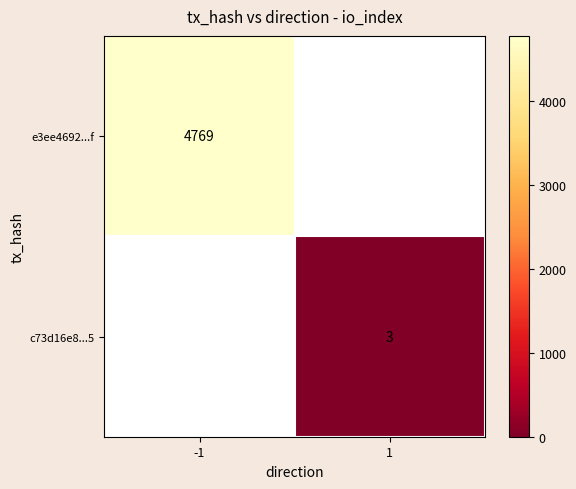

What is the maximum value shown in the chart?

4769.0